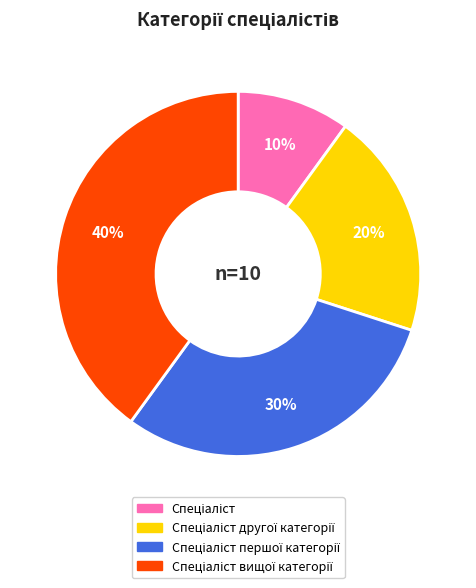

To the nearest percent, what is the difference between the largest and smallest slice percentages?

30%